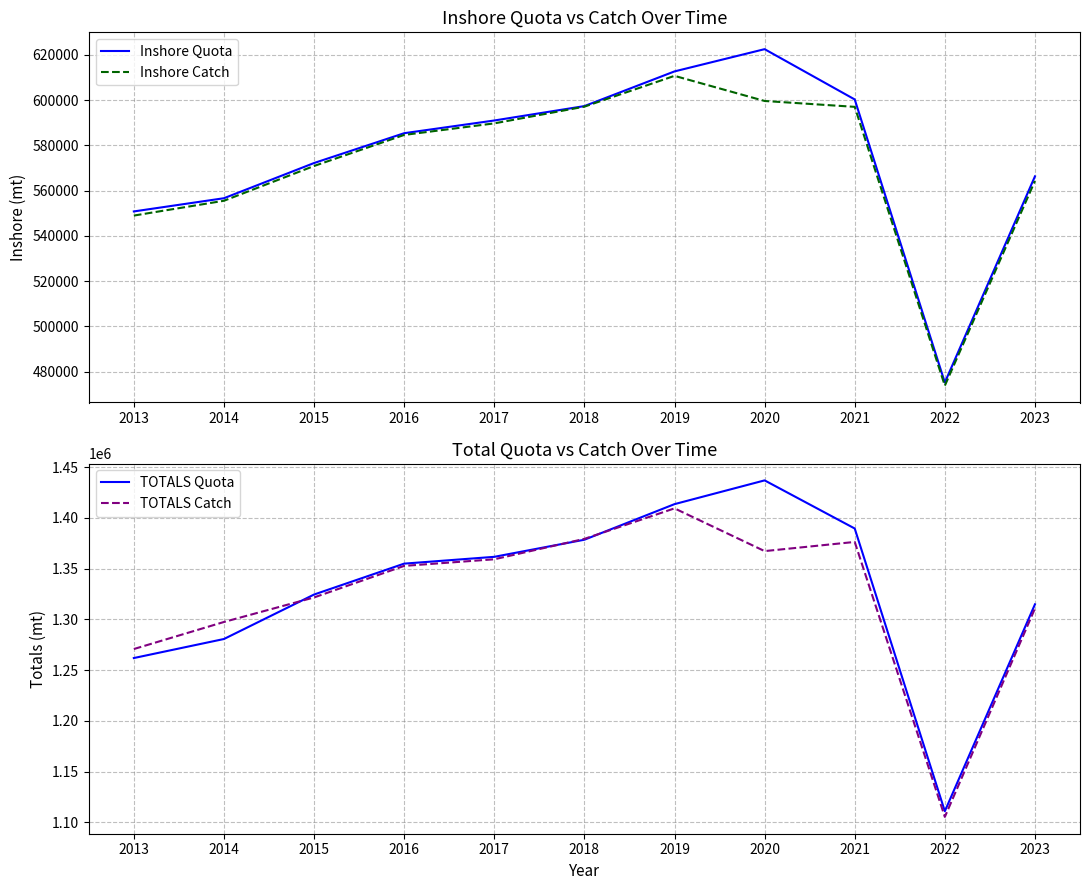

At which category does the chart reach its peak across all series?

2020